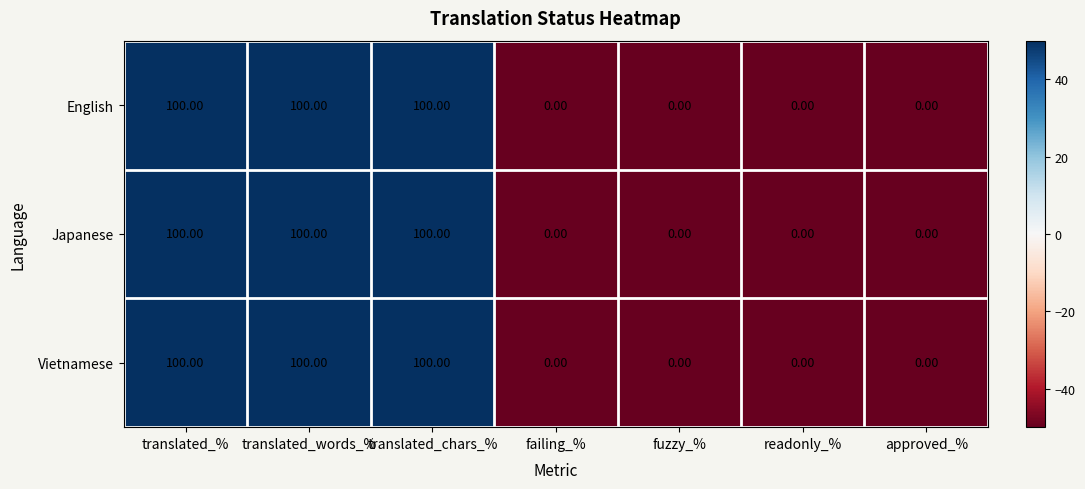

What is the smallest value displayed?

0